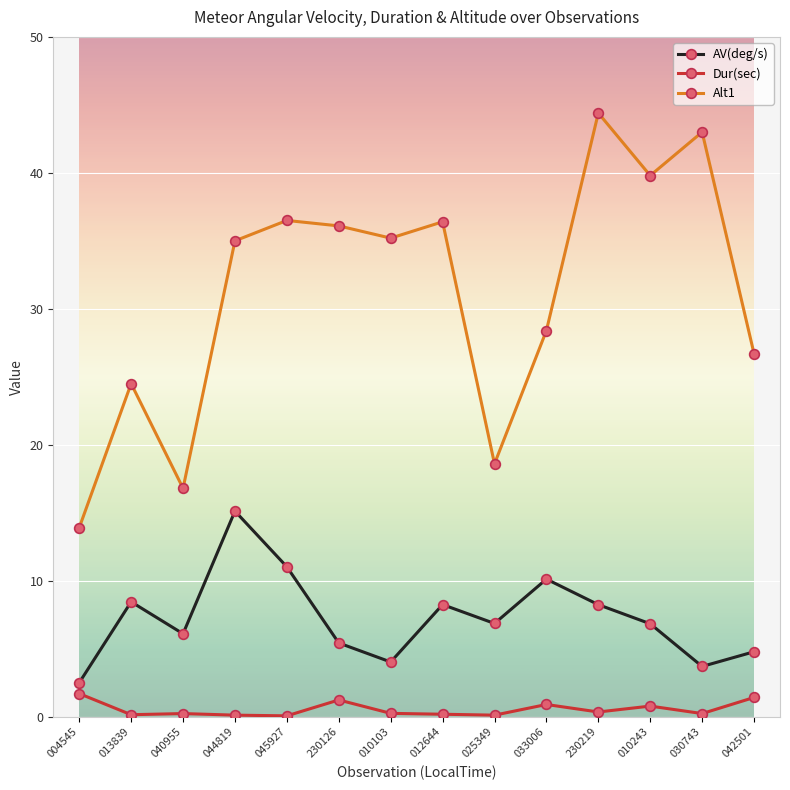

Which series has the largest range (max minus min)?

Alt1